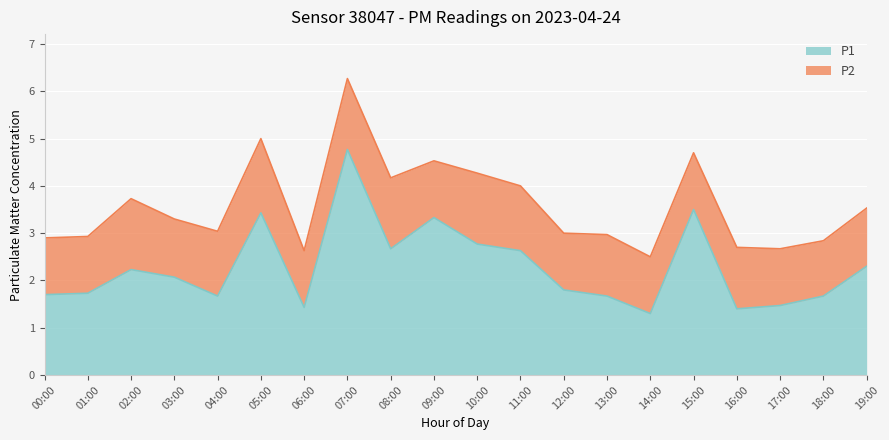

What position from the left is 19:00?

20